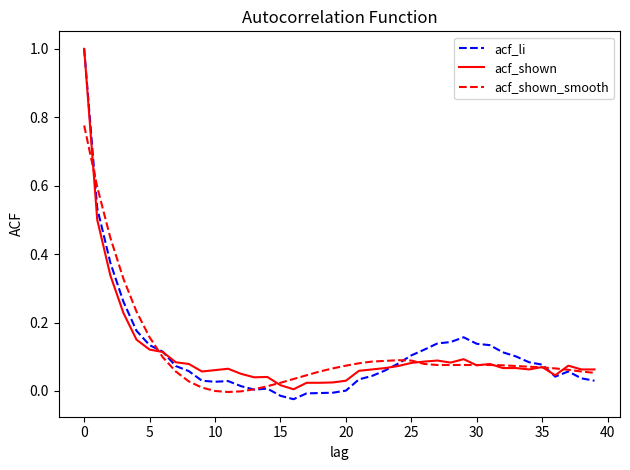

Which series ends up on top after the final intersection of acf_li and acf_shown?

acf_shown